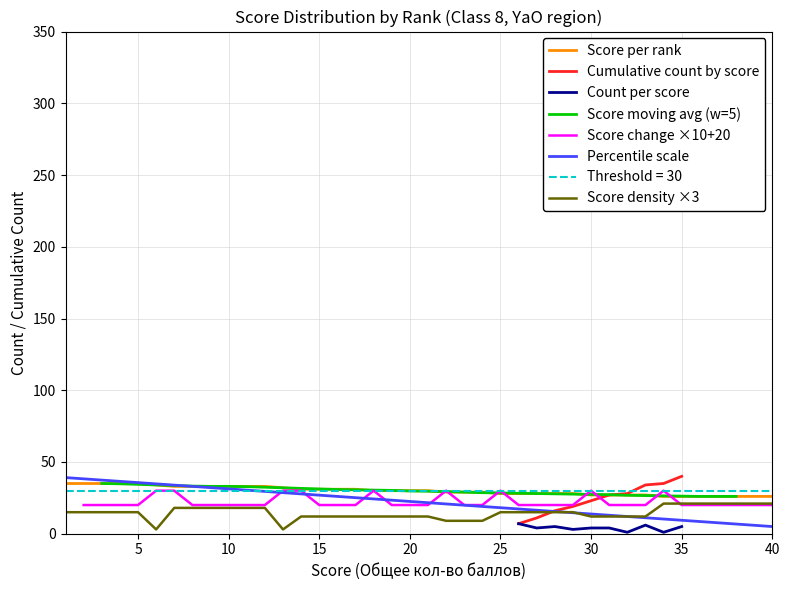

True or false: Rank (normalized) and Class 8 scores cross at least once.

False